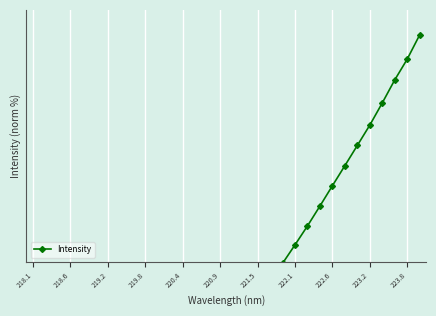

What is the label of the 1st point from the left?

218.1